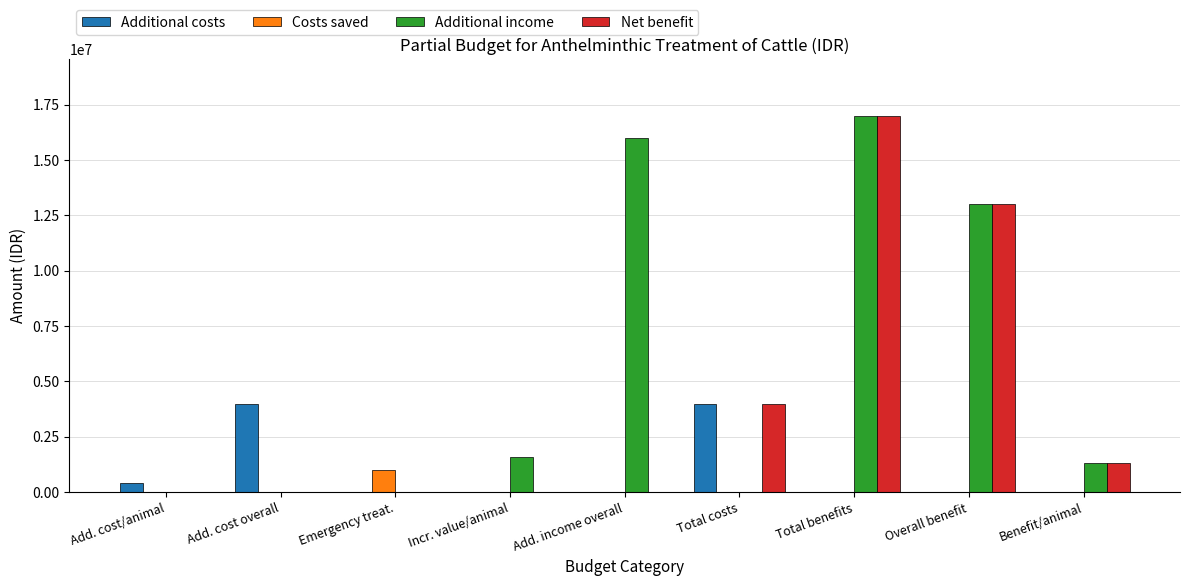

Between Add. cost overall and Total costs, which series saw the biggest shift?

Net benefit